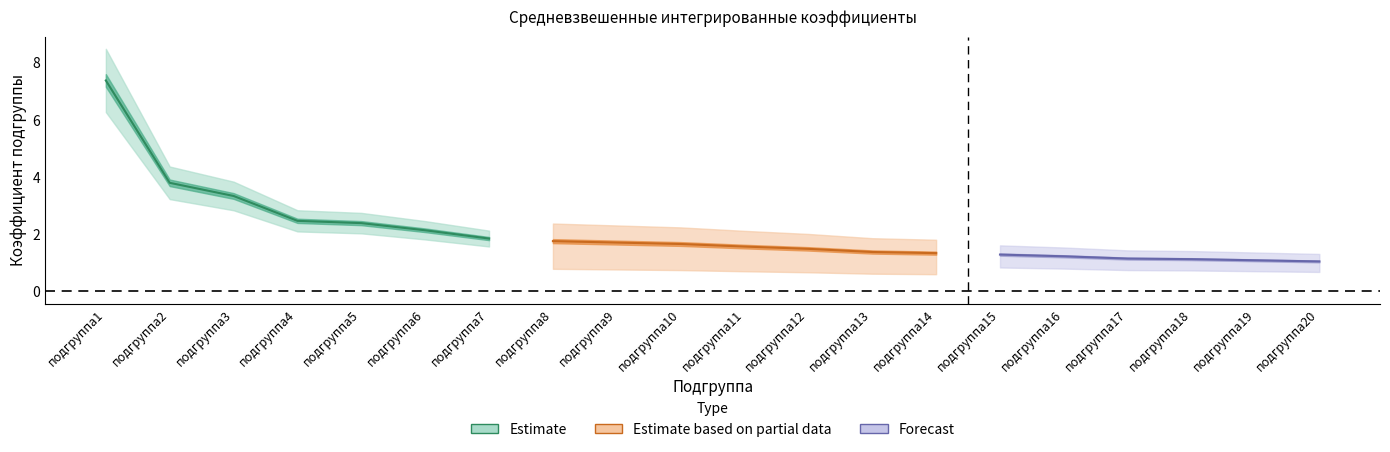

What is the average value?

2.1